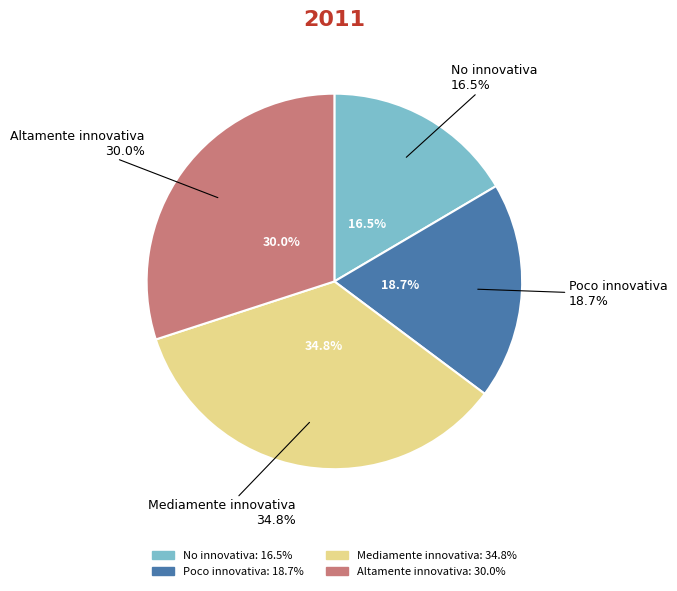

To the nearest percent, what is the difference between the Mediamente innovativa and Altamente innovativa slice percentages?

5%